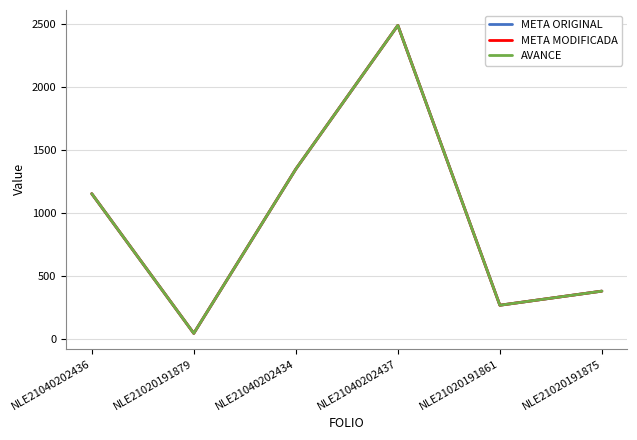

Which label corresponds to the smallest value in the chart?

NLE21020191879